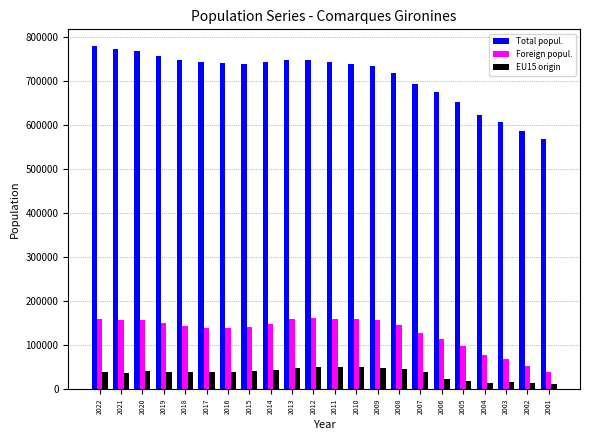

Which series has the widest spread of values?

Total popul.